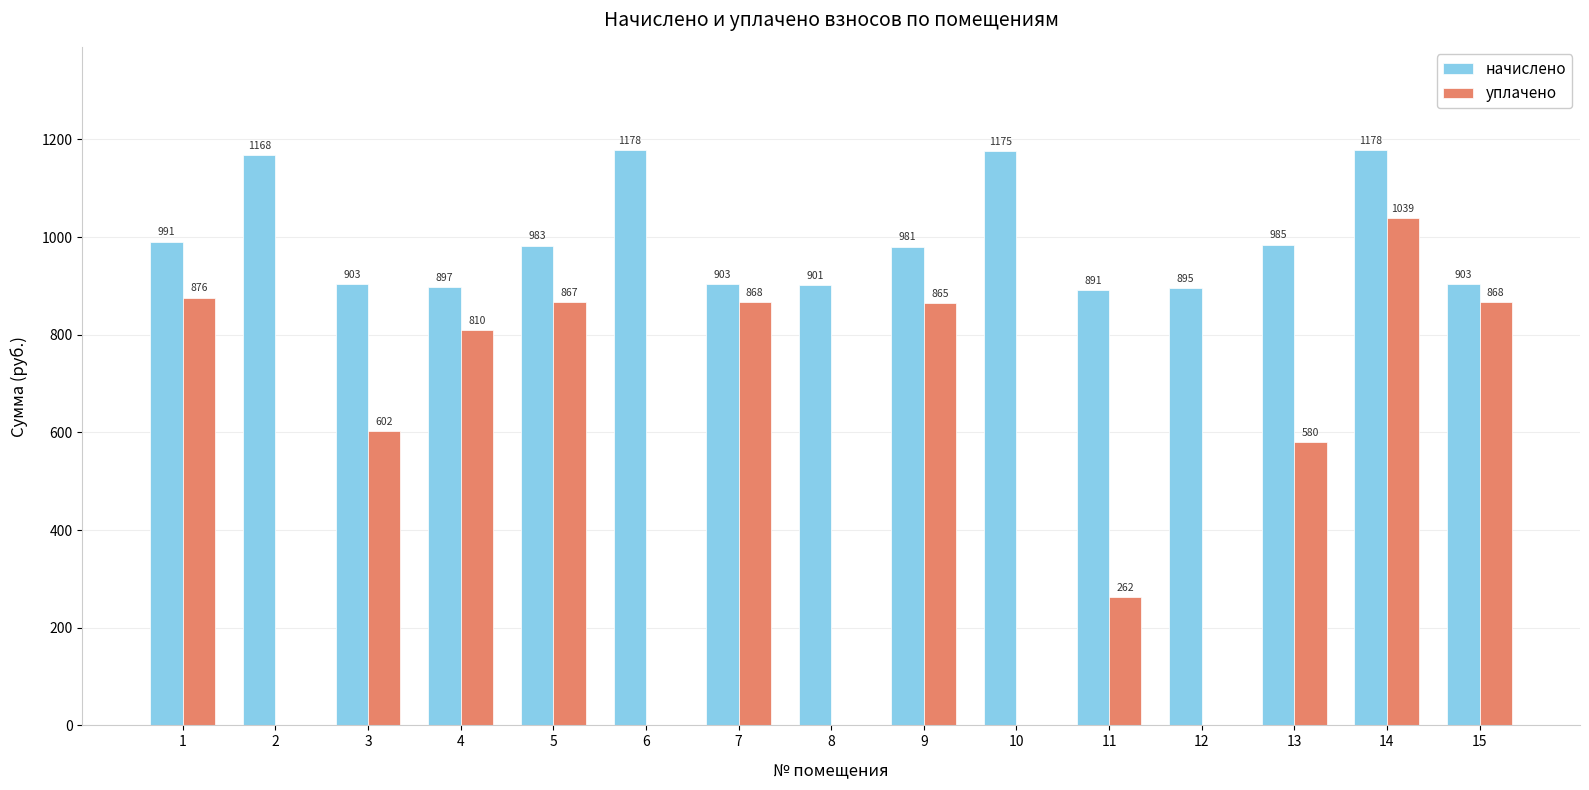

How many groups of bars are there?

15